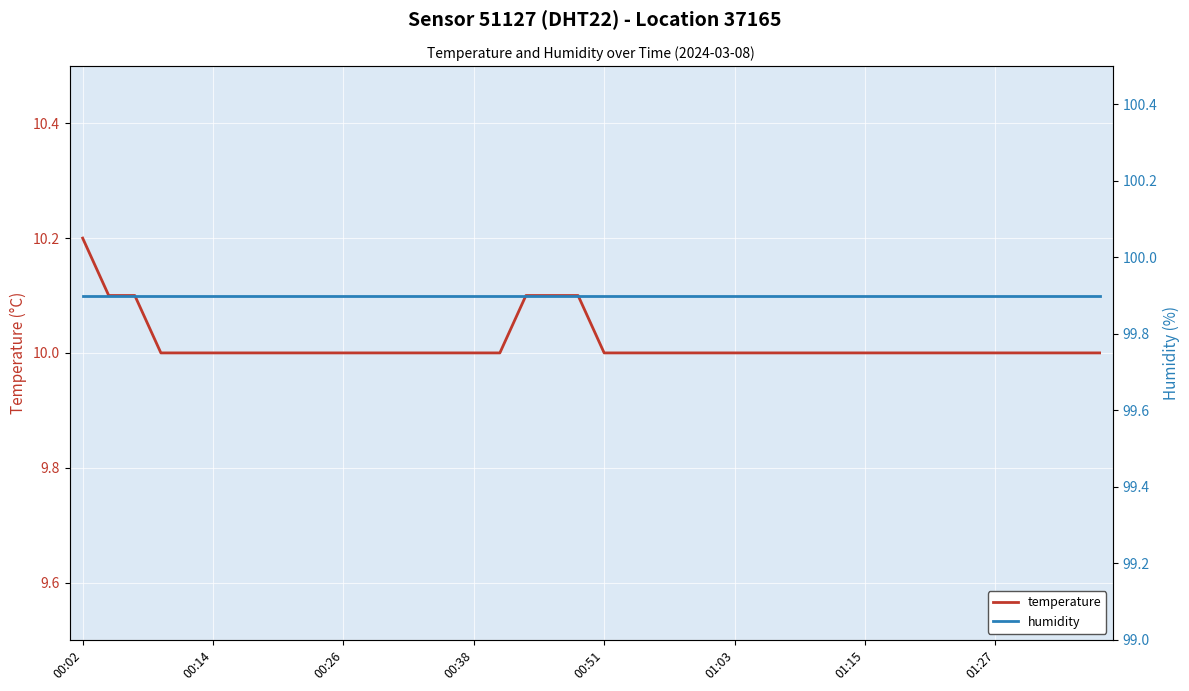

Count the number of data series in this chart.

2